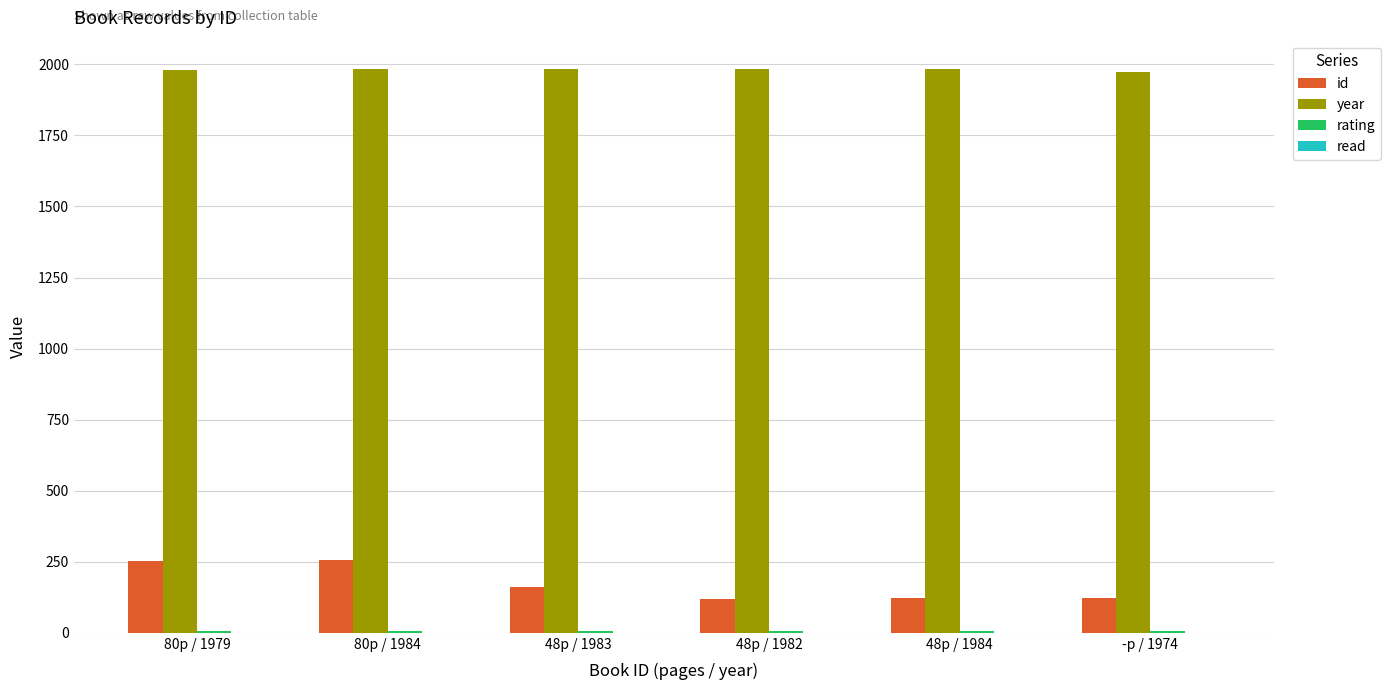

Which series has the largest range (max minus min)?

id